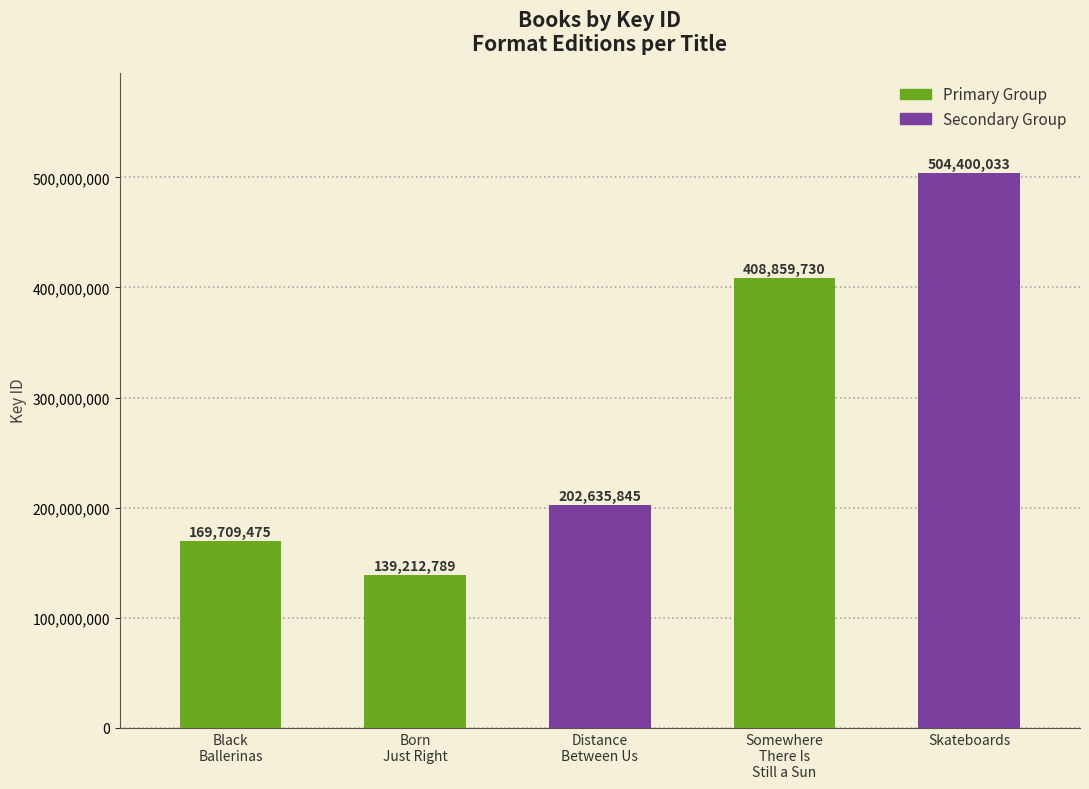

What is the label of the 3rd bar from the left?

Distance
Between Us